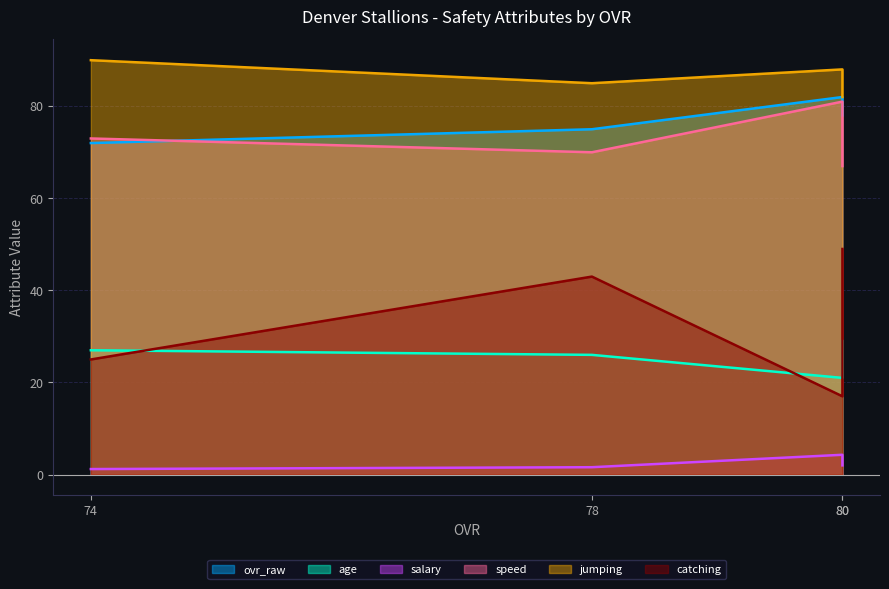

Does the chart display data point markers on the line(s)?

No